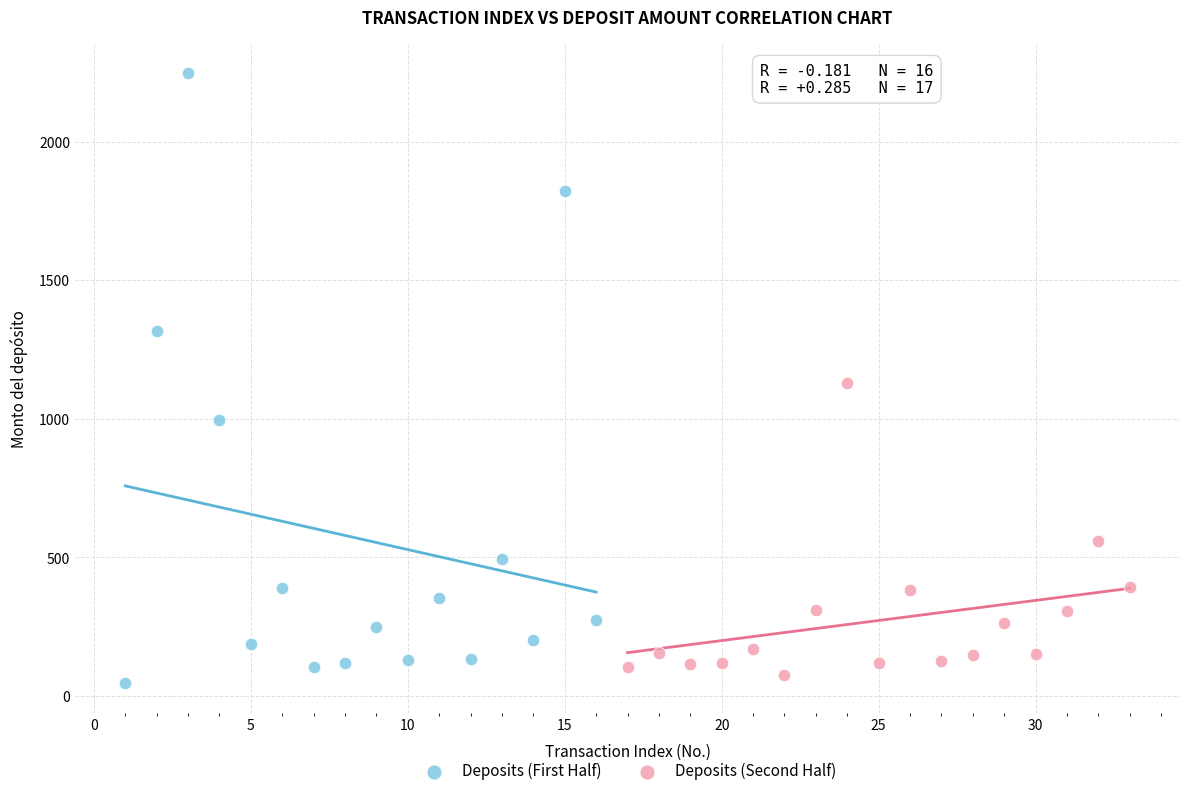

Which series has the widest spread of Y values?

Deposits (First Half)